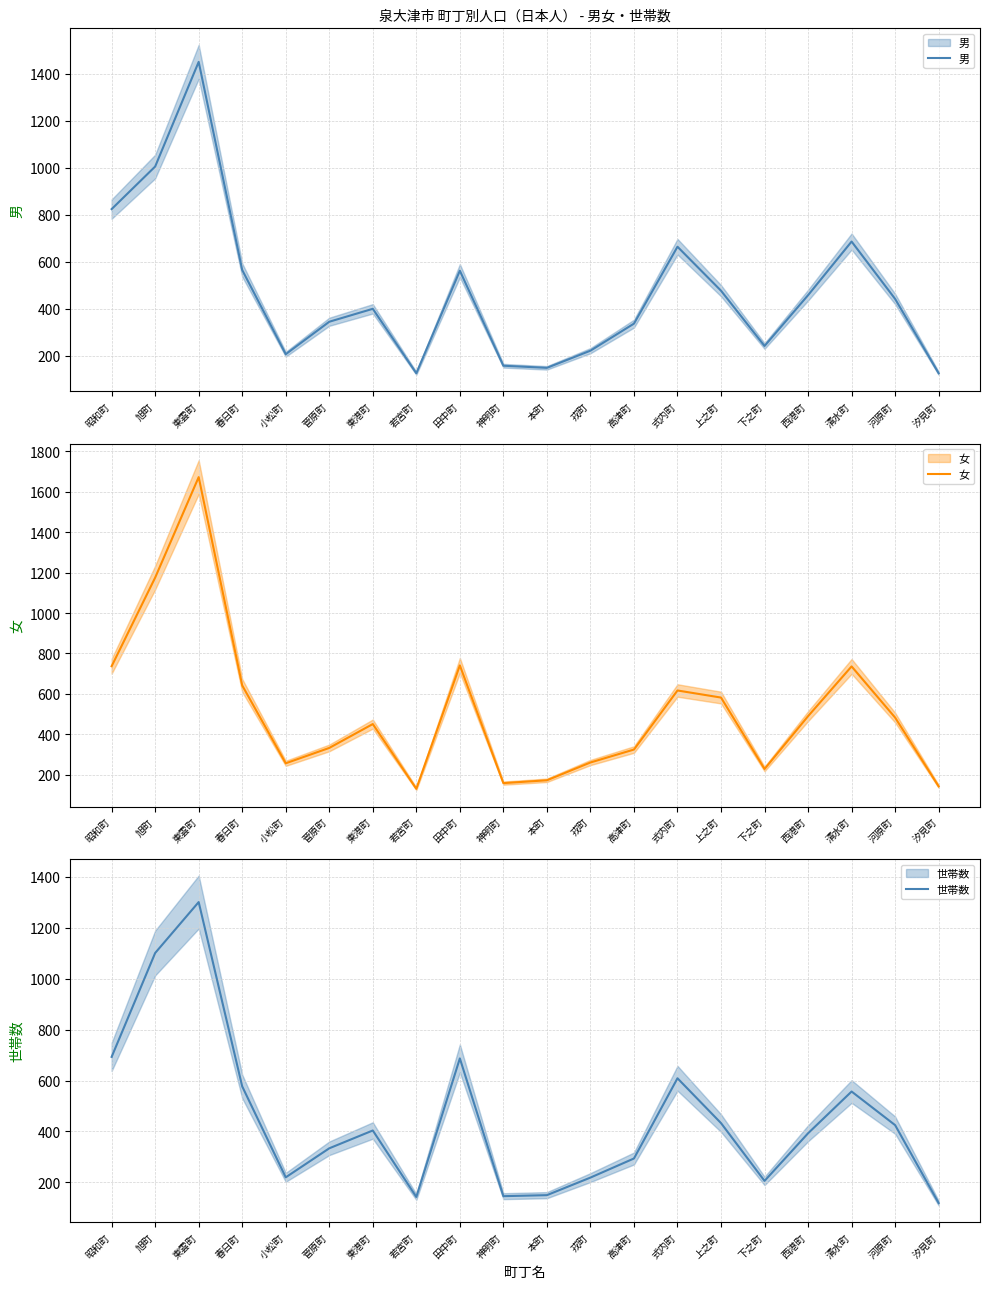

Is the value of 女 at 本町 greater than the value of 男 at 若宮町?

Yes